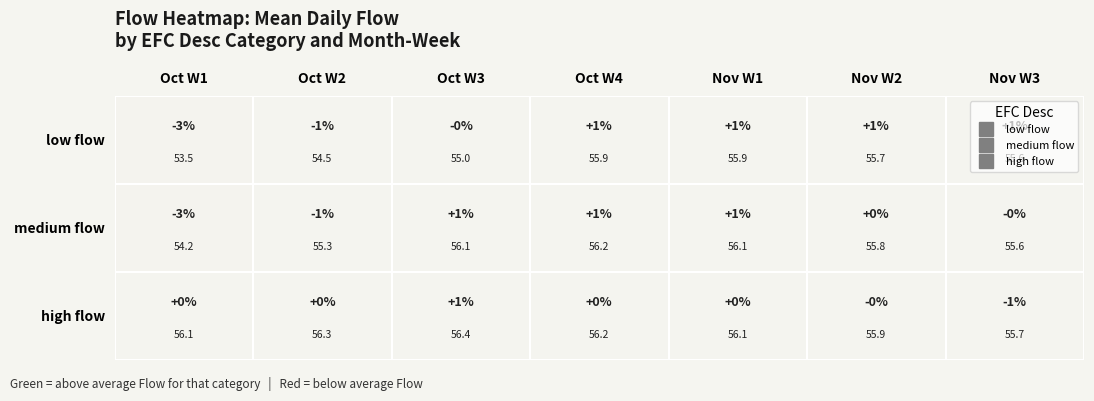

At which label does low flow reach its minimum?

Oct W1